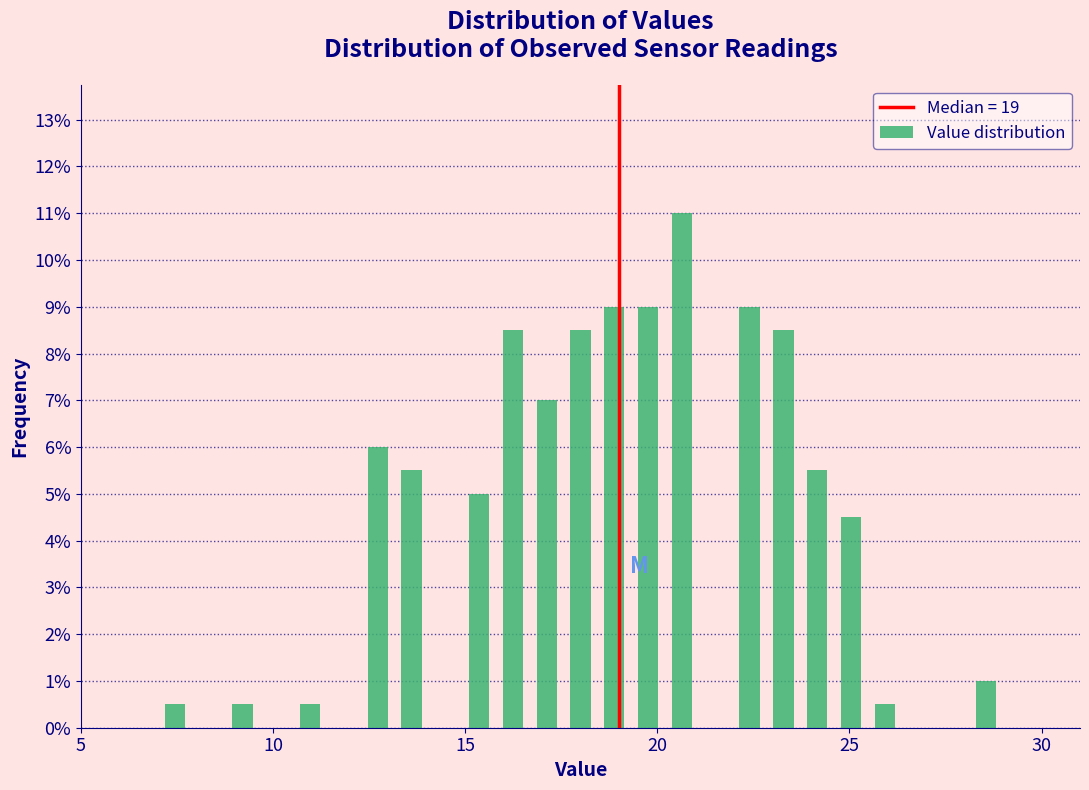

Read against the x-axis, roughly where is the centre of the tallest bar?

20.5